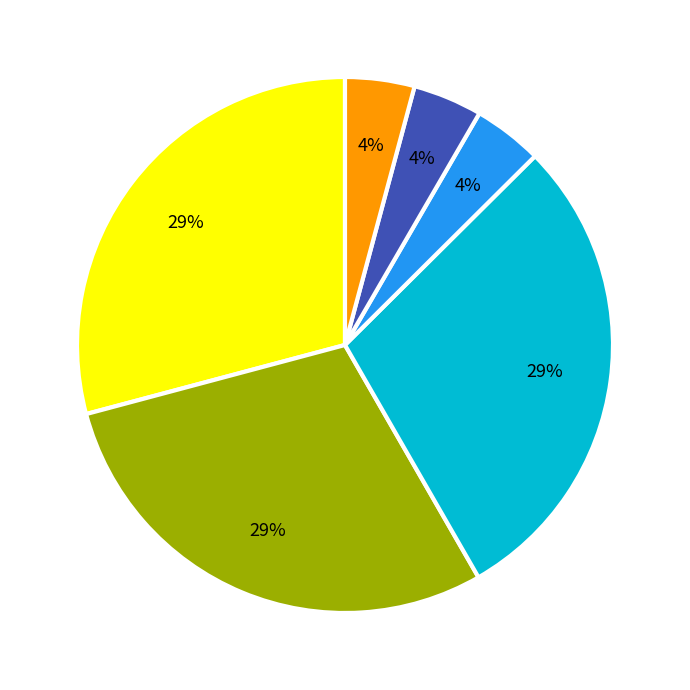

To the nearest percent, what is the average slice percentage?

17%